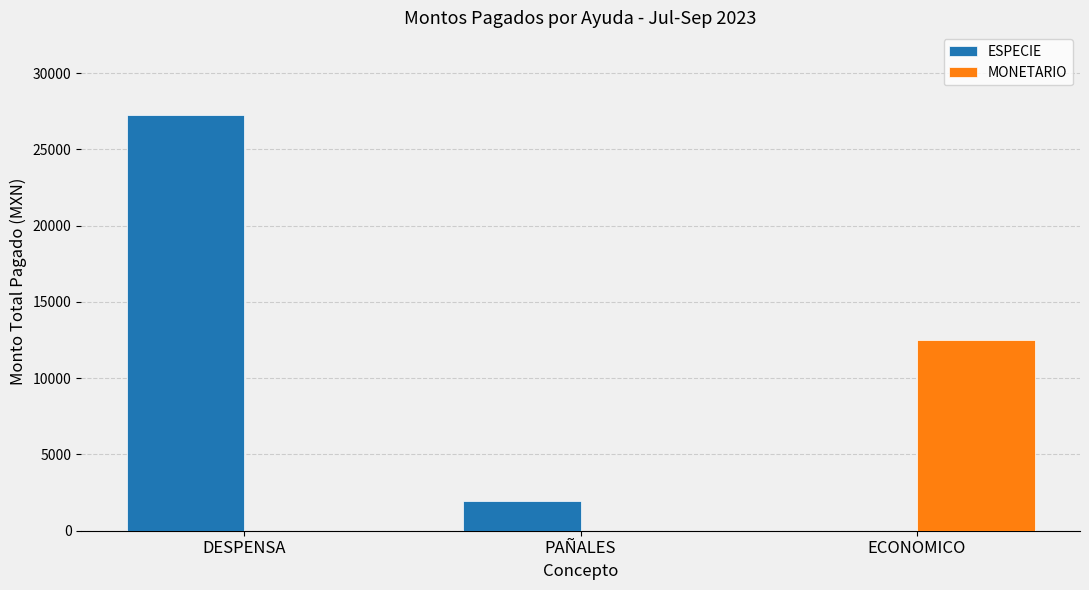

The value of ESPECIE at DESPENSA is 43559. True or false?

False